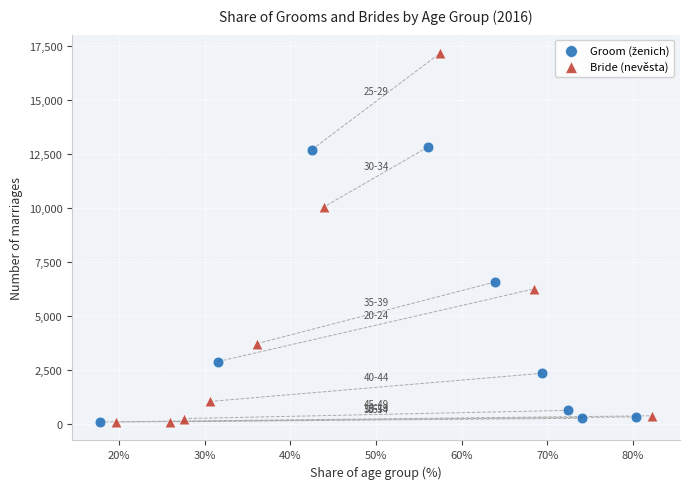

Which series reaches the maximum Y coordinate?

Bride (nevěsta)